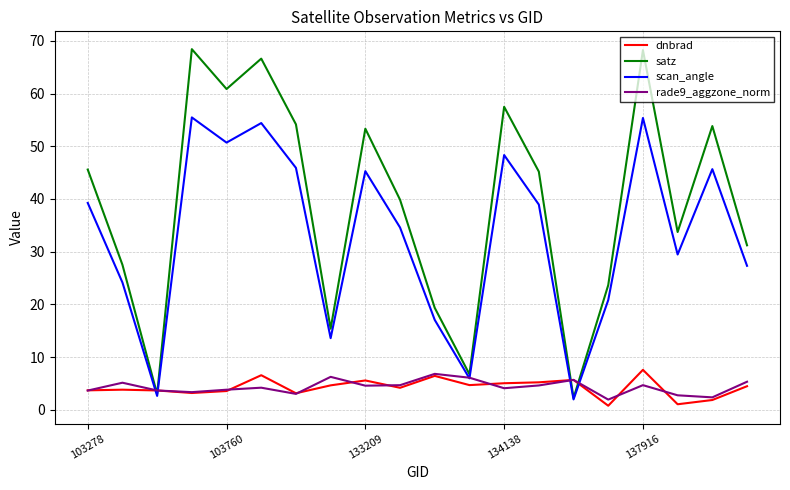

Which series has the largest total across all categories?

satz